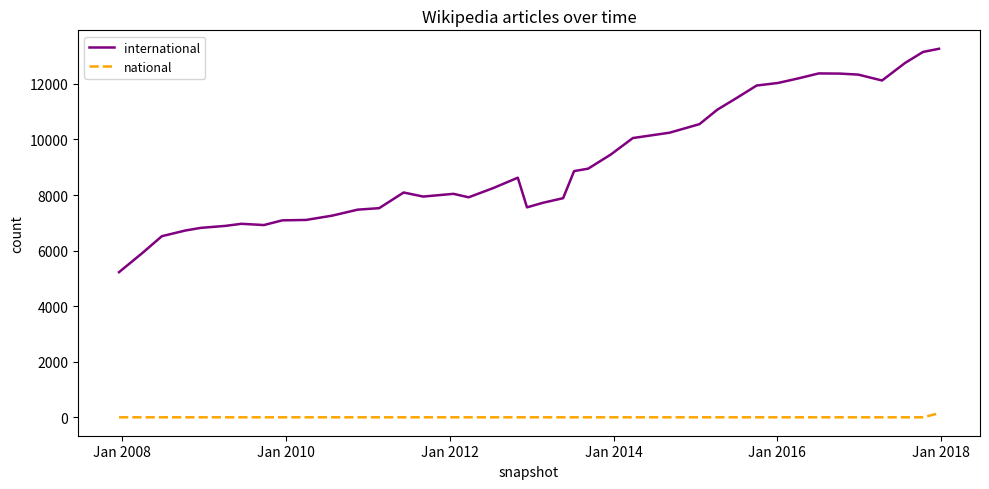

Which series has the largest total across all categories?

international